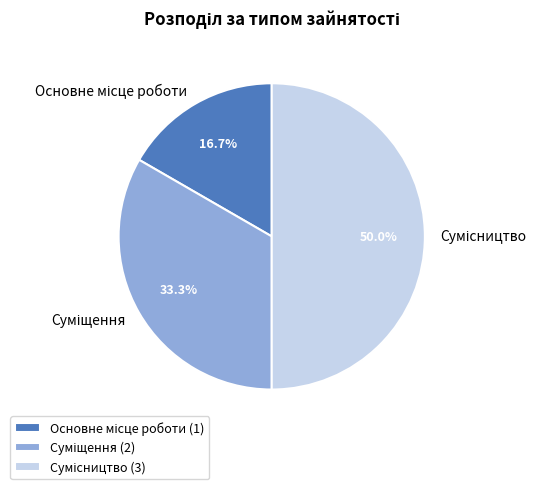

Is the sum of Суміщення and Сумісництво greater than half?

Yes